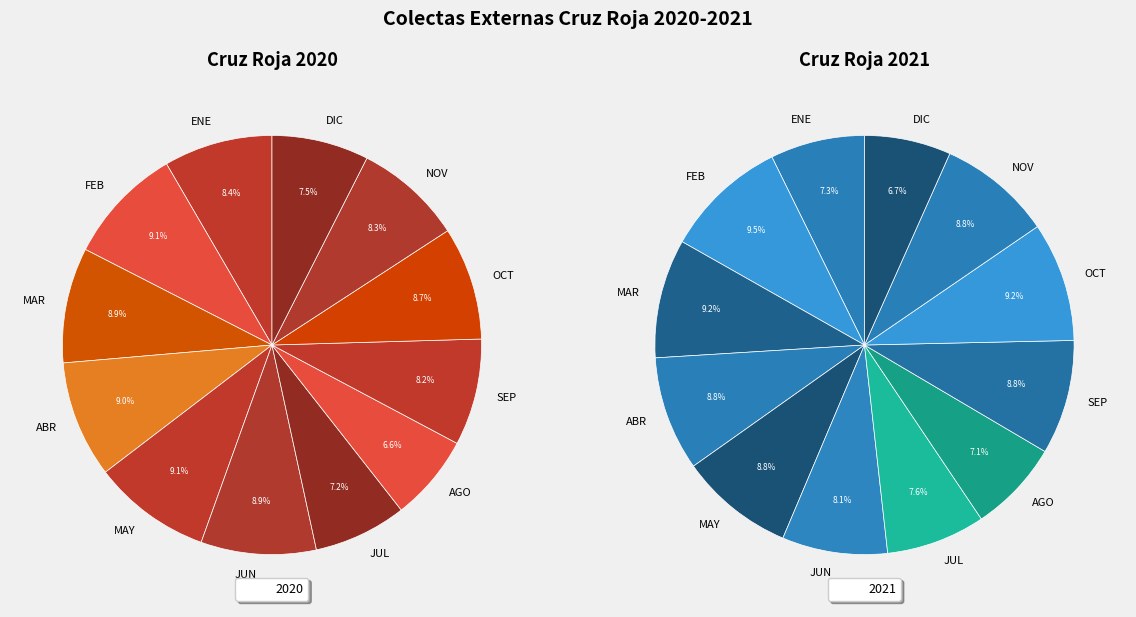

How many slices are in this pie chart?

12